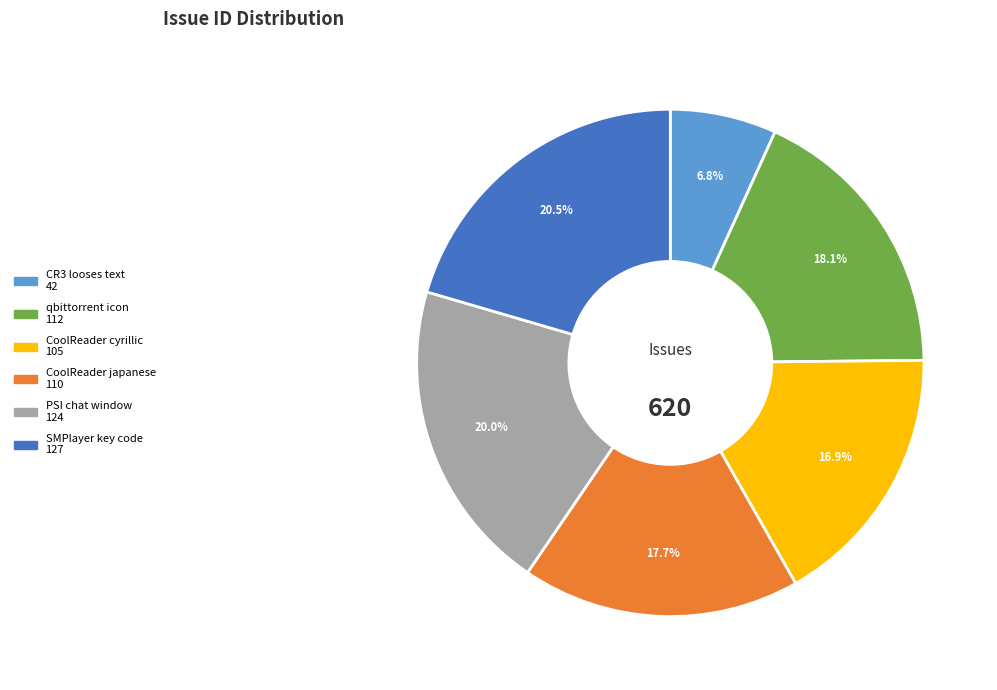

The CoolReader cyrillic slice represents 5% of the pie. True or false?

False